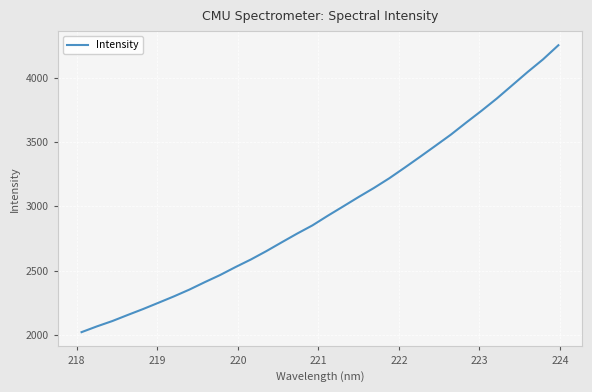

What is the difference between the maximum and minimum values?

2231.6